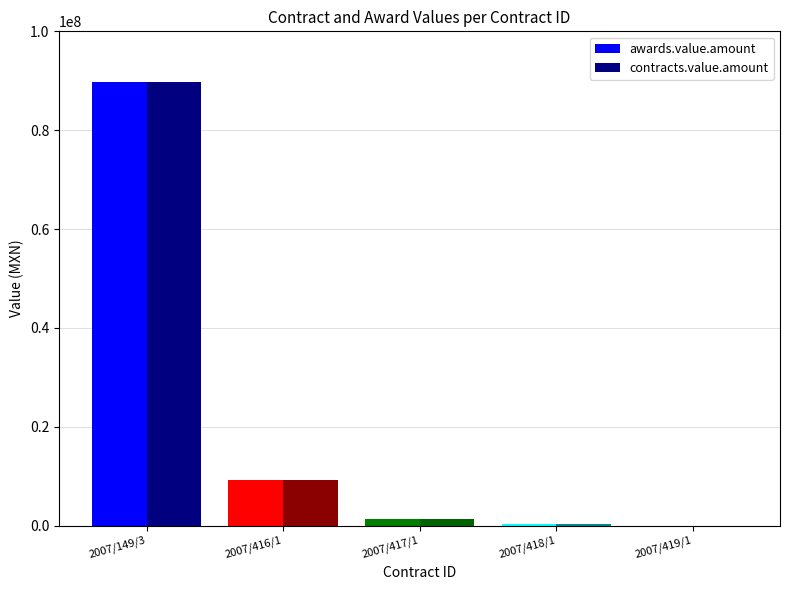

What is the total value across all series at 2007/419/1?

4000.0